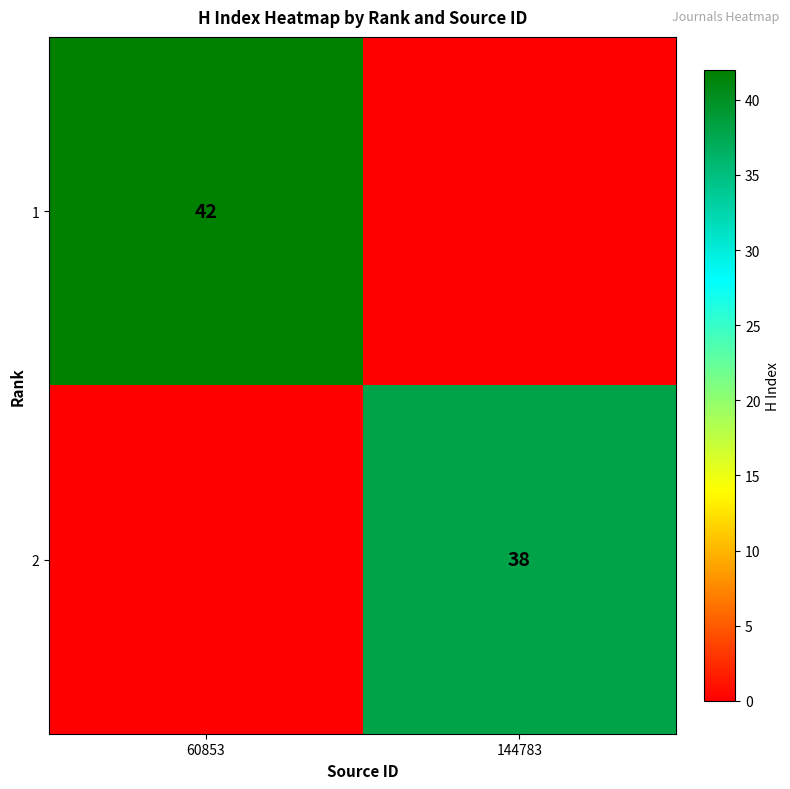

The 1 series shows 42 at 60853. True or false?

True